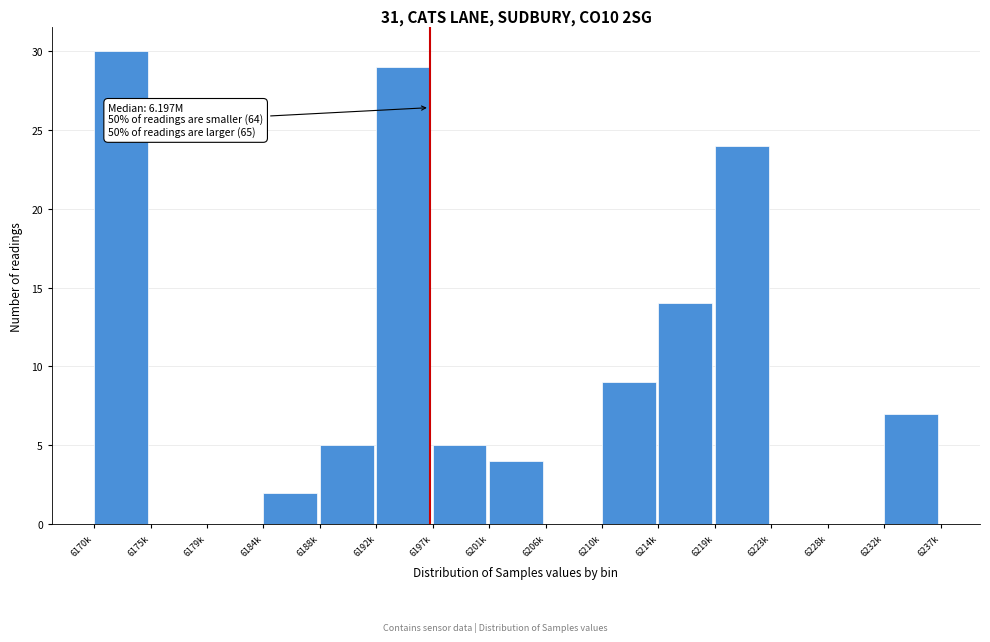

Reading left to right, transcribe all the data shown in this chart.

6170k=30	6175k=0	6179k=0	6184k=2	6188k=5	6192k=29	6197k=5	6201k=4	6206k=0	6210k=9	6214k=14	6219k=24	6223k=0	6228k=0	6232k=7